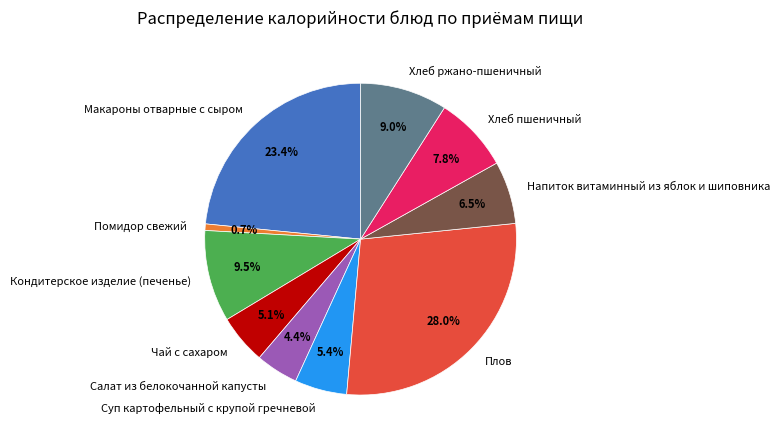

What percentage is NOT represented by Напиток витаминный из яблок и шиповника?

93.5%